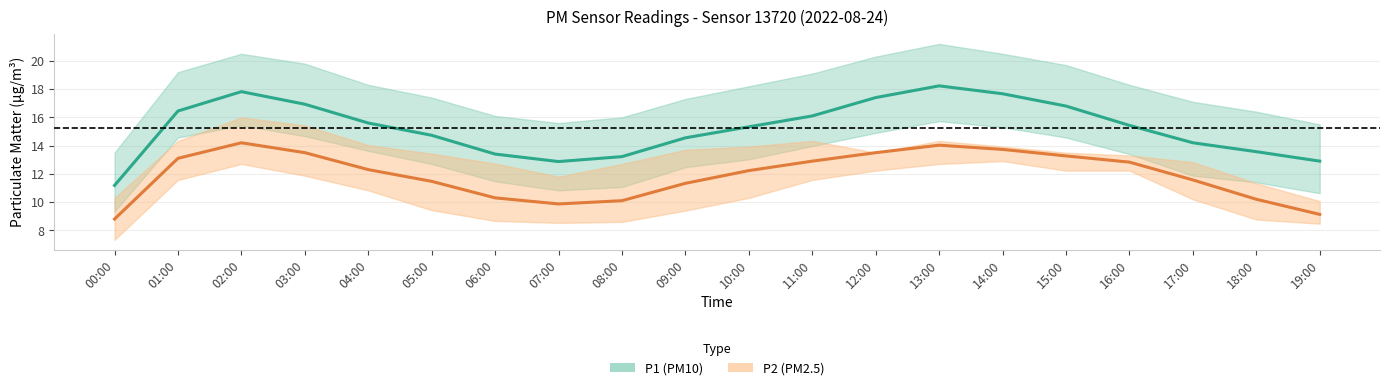

At which label is P2 closest to 11?

09:00